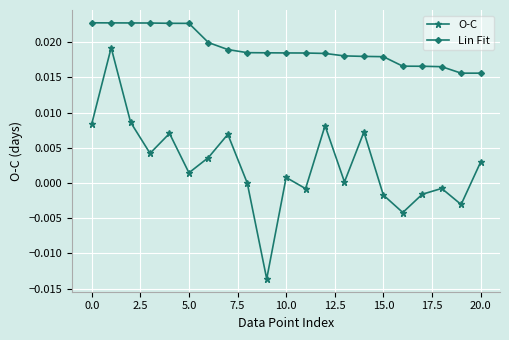

True or false: O-C and Lin Fit intersect in this chart.

False